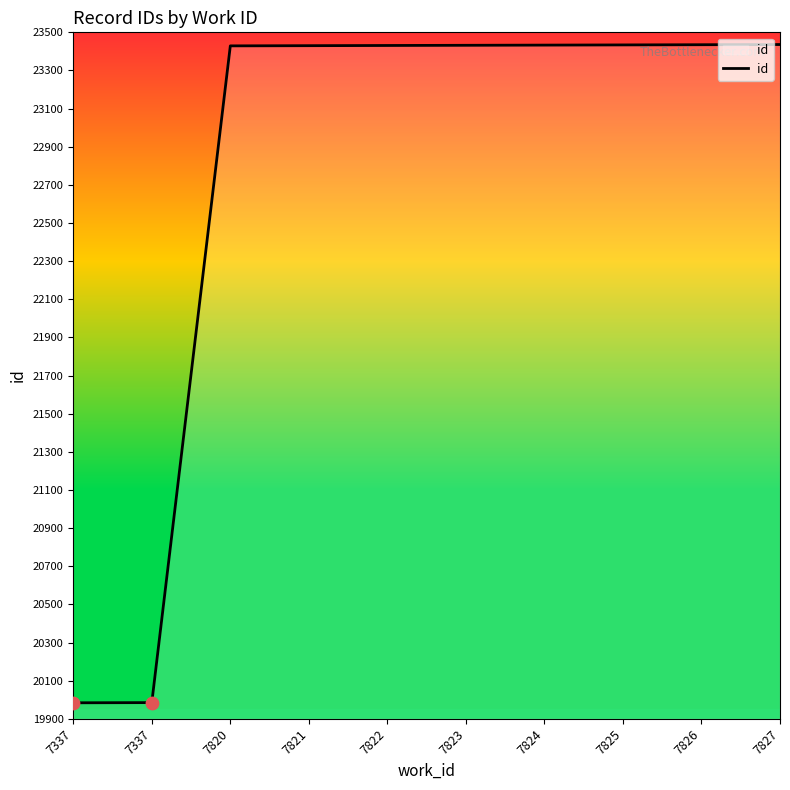

What is the change in value from 7821 to 7823?

+2